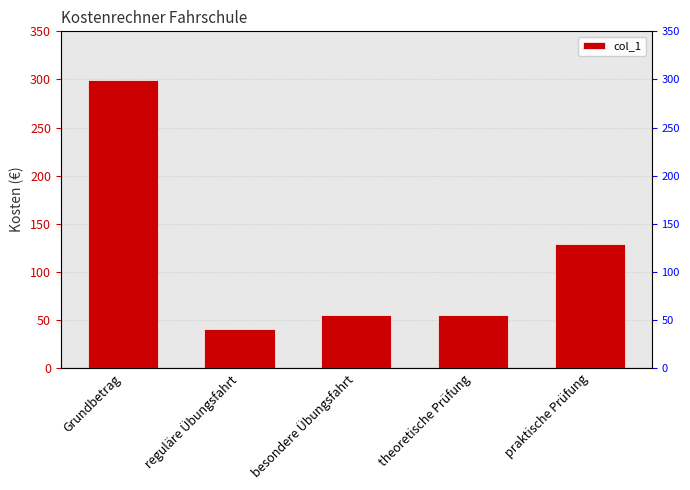

The chart shows a value of 55 at besondere Übungsfahrt. True or false?

True